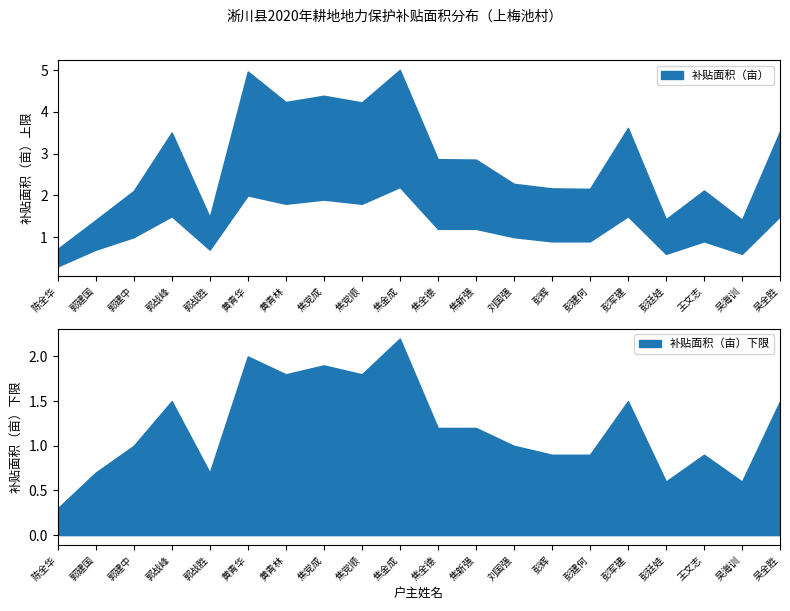

Reading right to left, what are all the values shown in this chart?

补贴面积（亩）: 3.5	1.4	2.1	1.4	3.6	2.2	2.2	2.3	2.9	2.9	5.0	4.2	4.4	4.2	5.0	1.5	3.5	2.1	1.4	0.7
补贴面积下限: 1.5	0.6	0.9	0.6	1.5	0.9	0.9	1.0	1.2	1.2	2.2	1.8	1.9	1.8	2.0	0.7	1.5	1.0	0.7	0.3